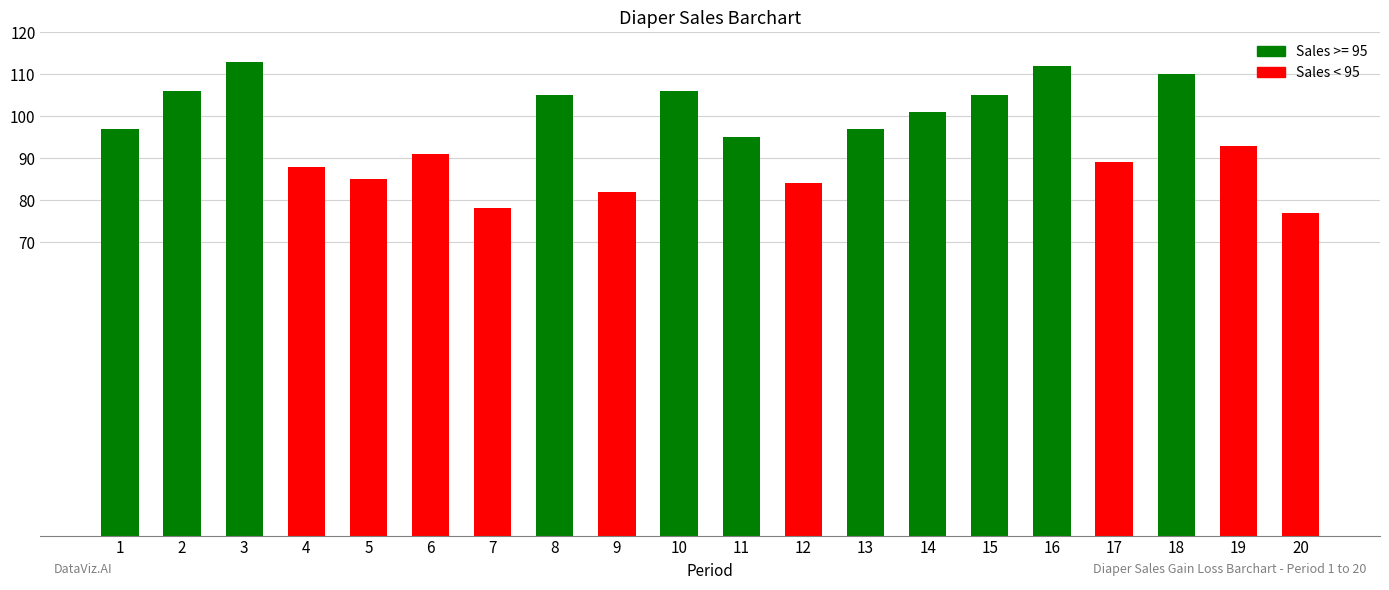

What is the value of the 13th bar from the left?

97